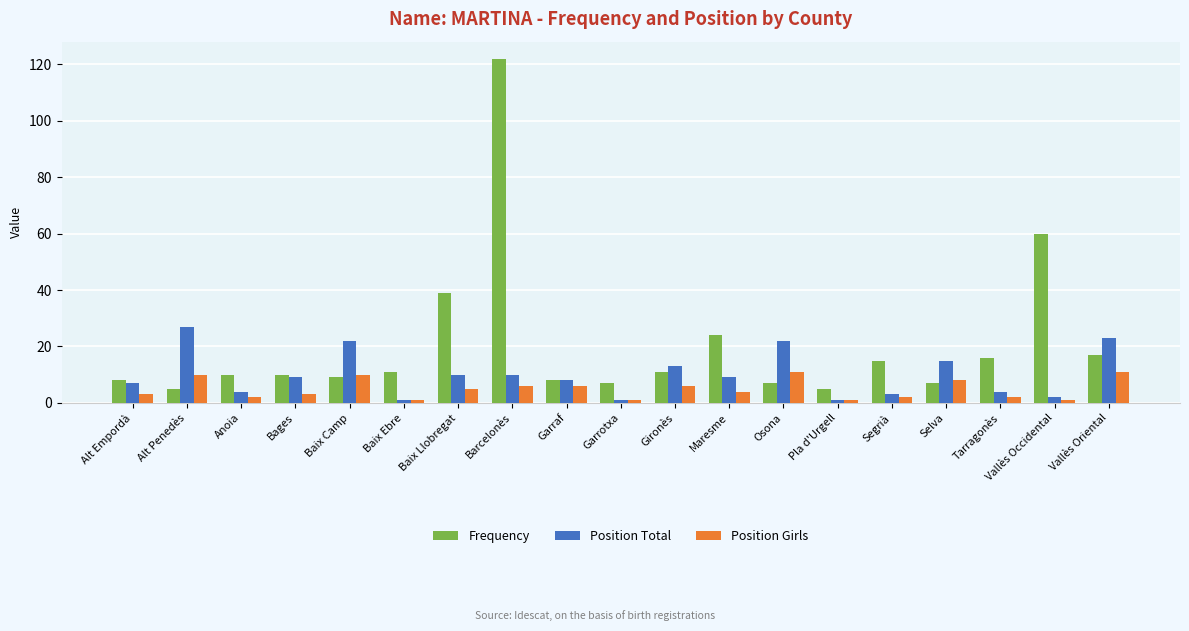

Reading right to left, extract all data points from this chart.

Frequency: 17	60	16	7	15	5	7	24	11	7	8	122	39	11	9	10	10	5	8
Position Total: 23	2	4	15	3	1	22	9	13	1	8	10	10	1	22	9	4	27	7
Position Girls: 11	1	2	8	2	1	11	4	6	1	6	6	5	1	10	3	2	10	3